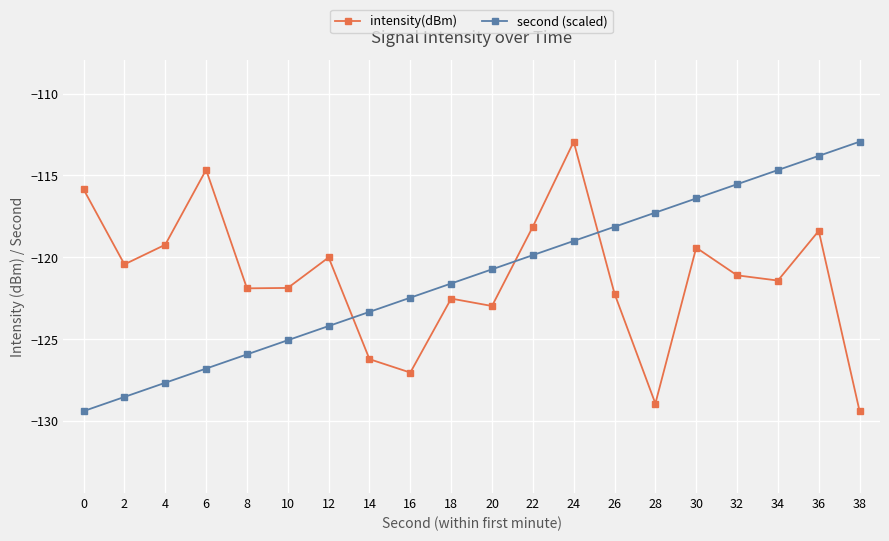

What is the value of the intensity(dBm) point at the 16th from the left?

-119.4